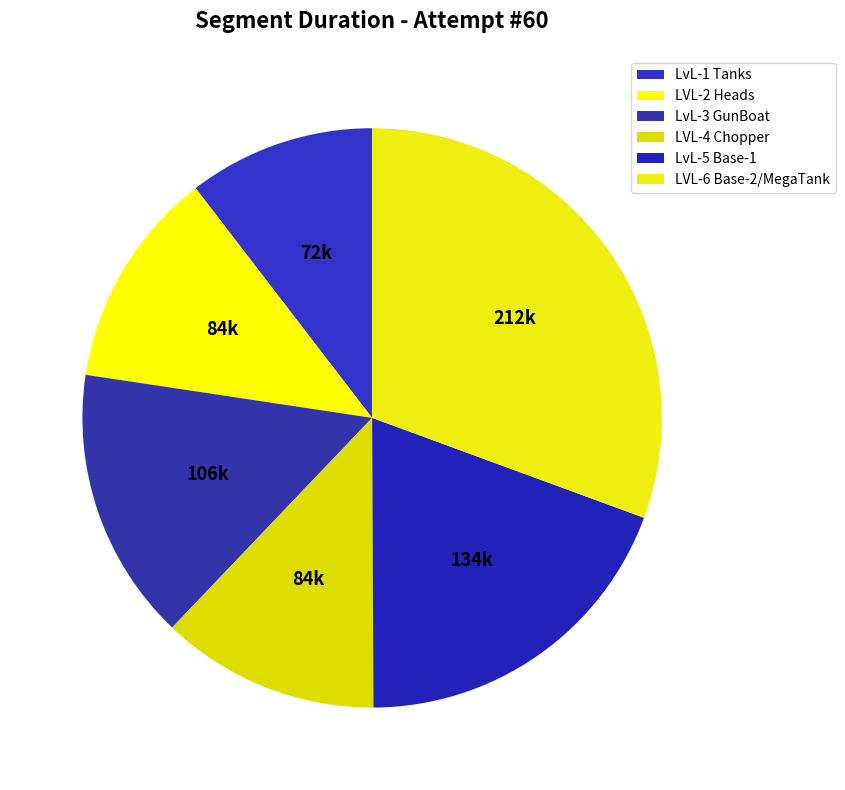

What is the change in value from LvL-1 Tanks to LvL-5 Base-1?

+61595